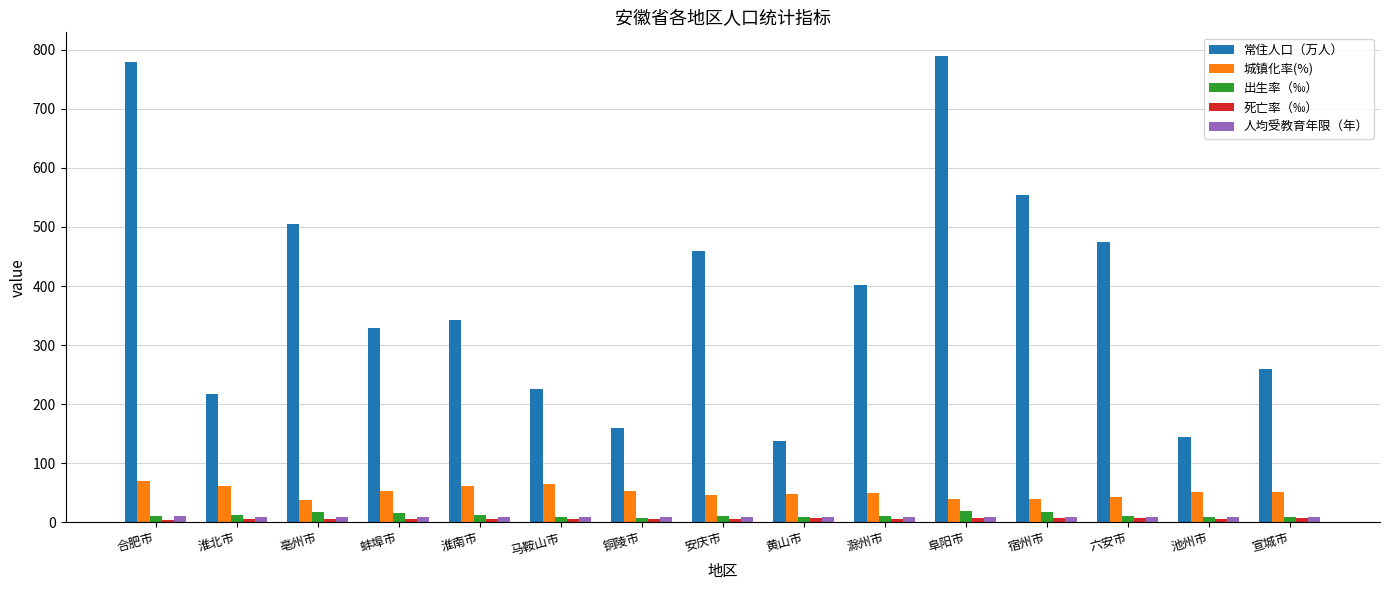

What is the label of the 2nd bar from the left?

淮北市